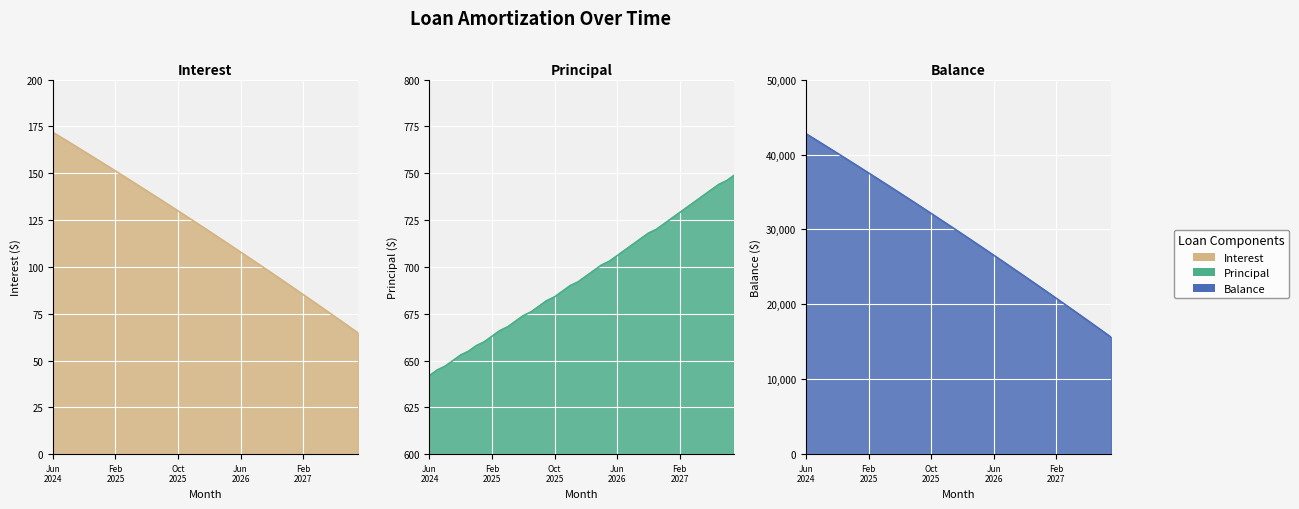

The value of Balance at May 2027 is 18607.0. True or false?

True